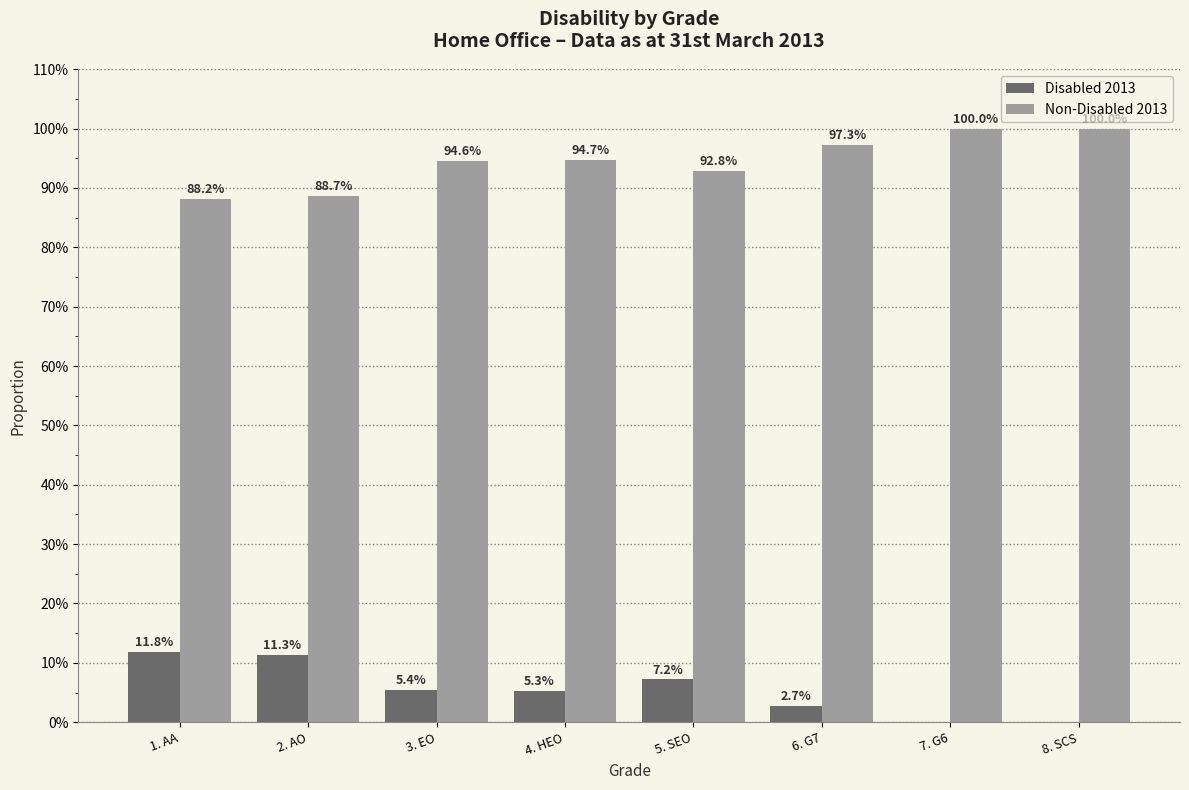

Are the bars horizontal?

No